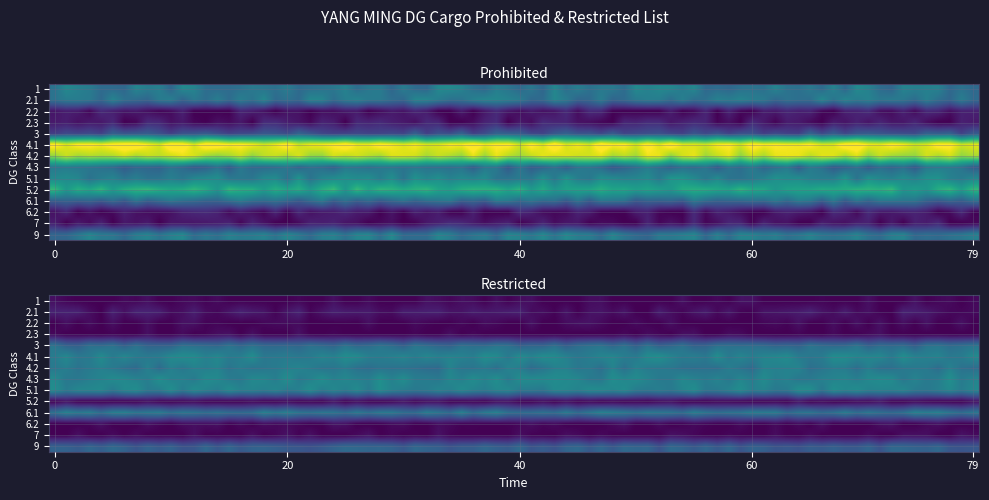

What is the spread (max minus min) of values at 7?

1